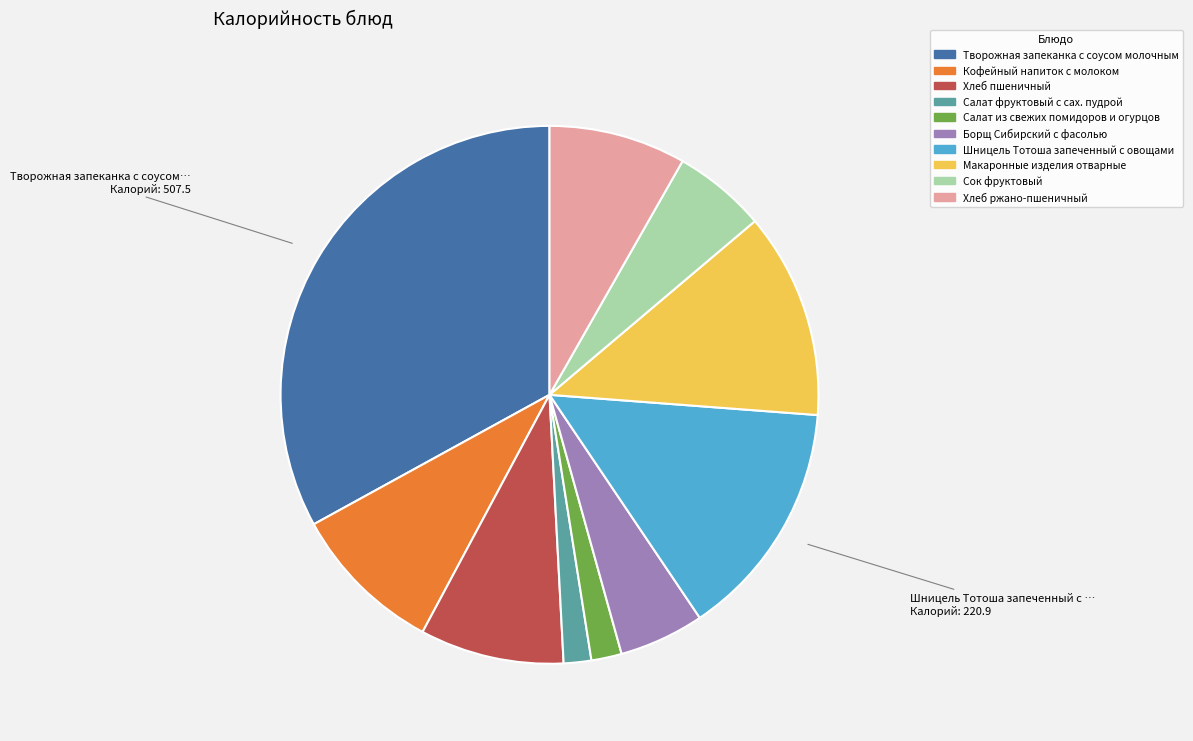

Does Шницель Тотоша запеченный с овощами account for over 50% of the chart?

No